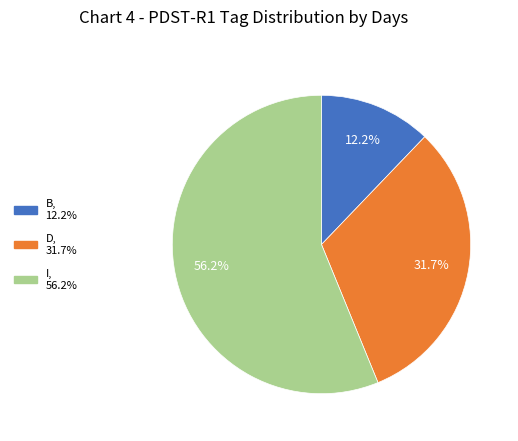

Is there a majority slice in this chart?

Yes